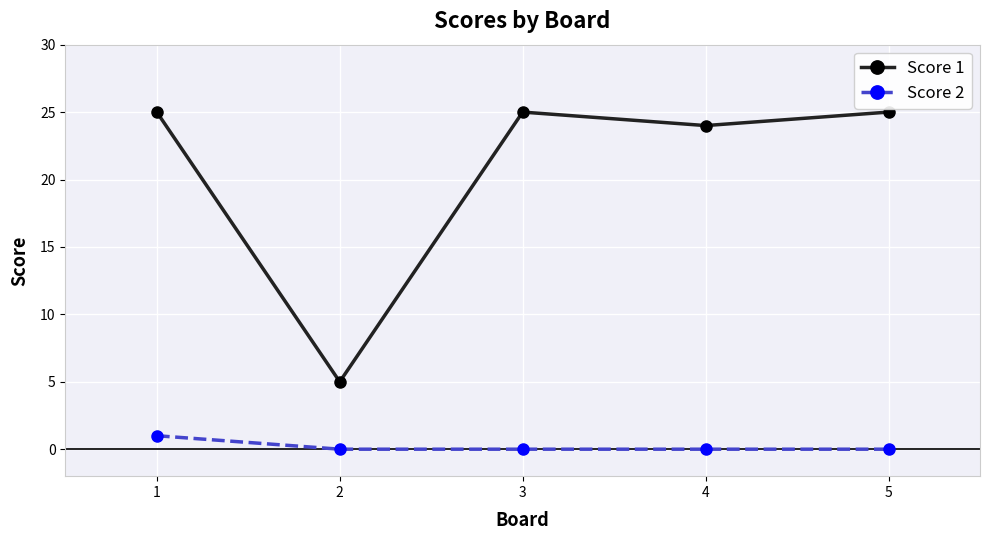

At which category is the sum across all series the highest?

1